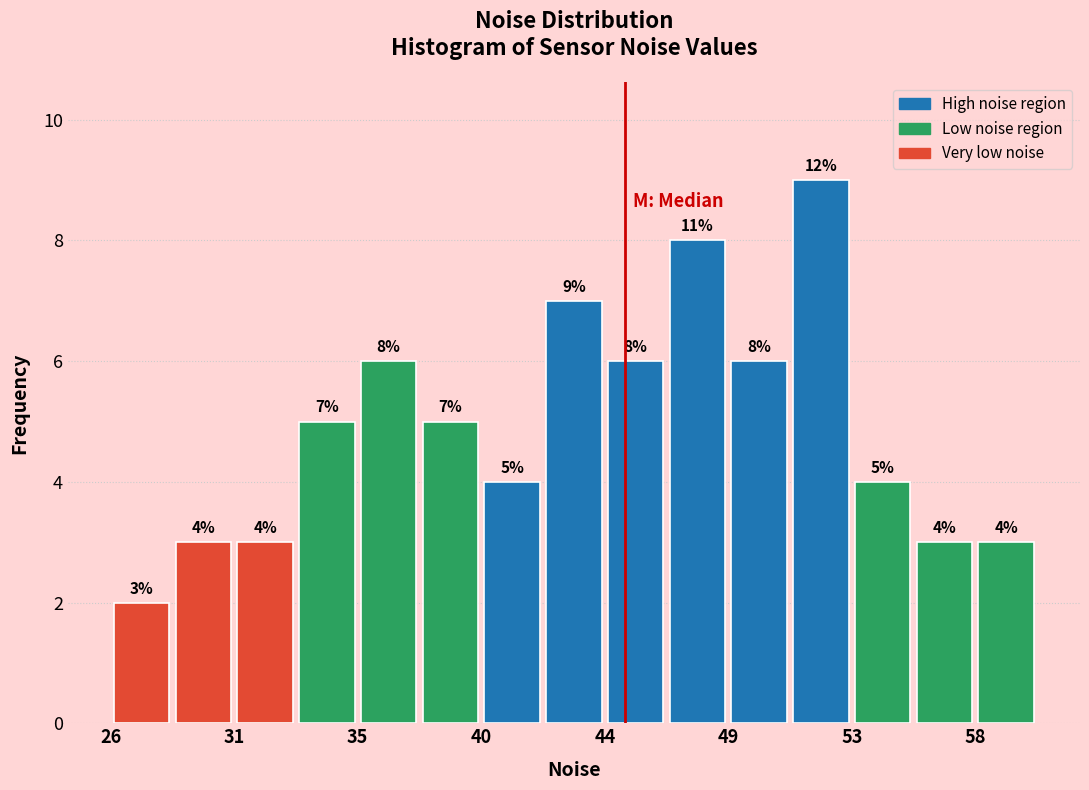

Which range on the x-axis has the tallest bar?

51.0 to 53.5